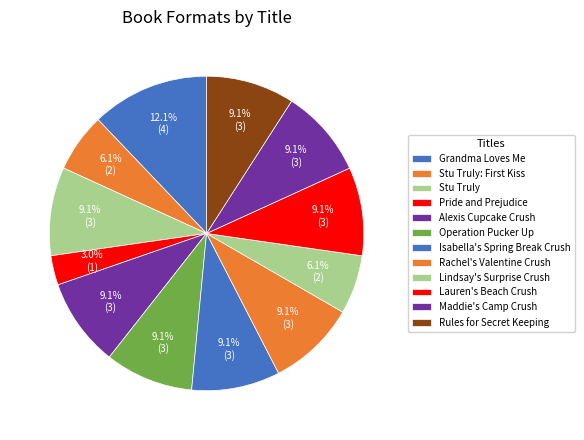

How many slices are in this pie chart?

12